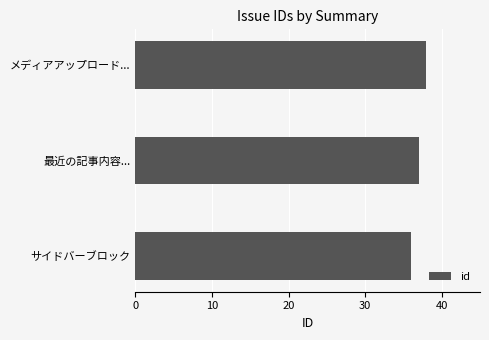

What is the greatest value displayed?

38